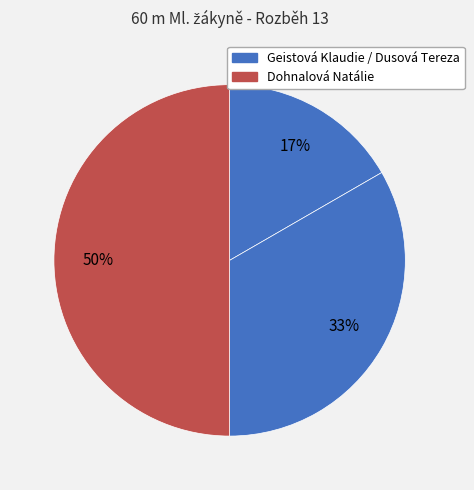

How many segments does this pie chart have?

3